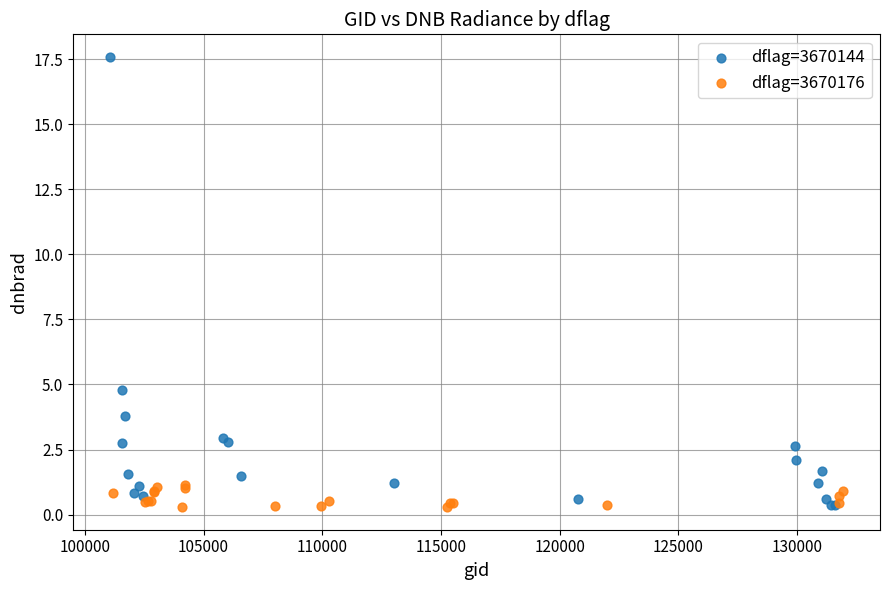

Which series has the widest spread of Y values?

dflag=3670144